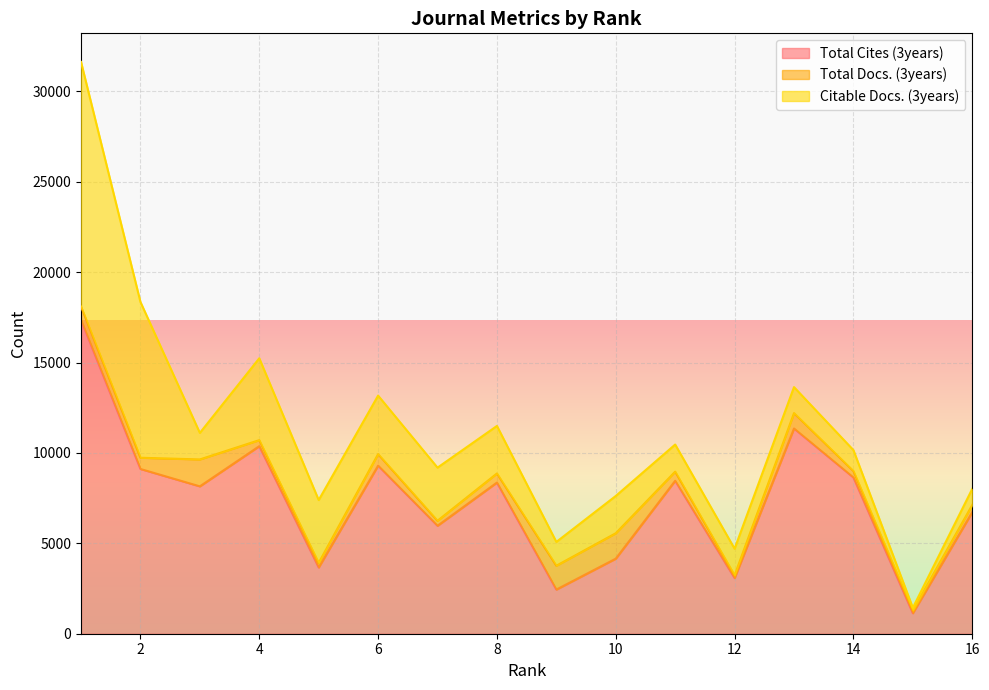

The value of Total Docs. (3years) at 12 is 154. True or false?

True